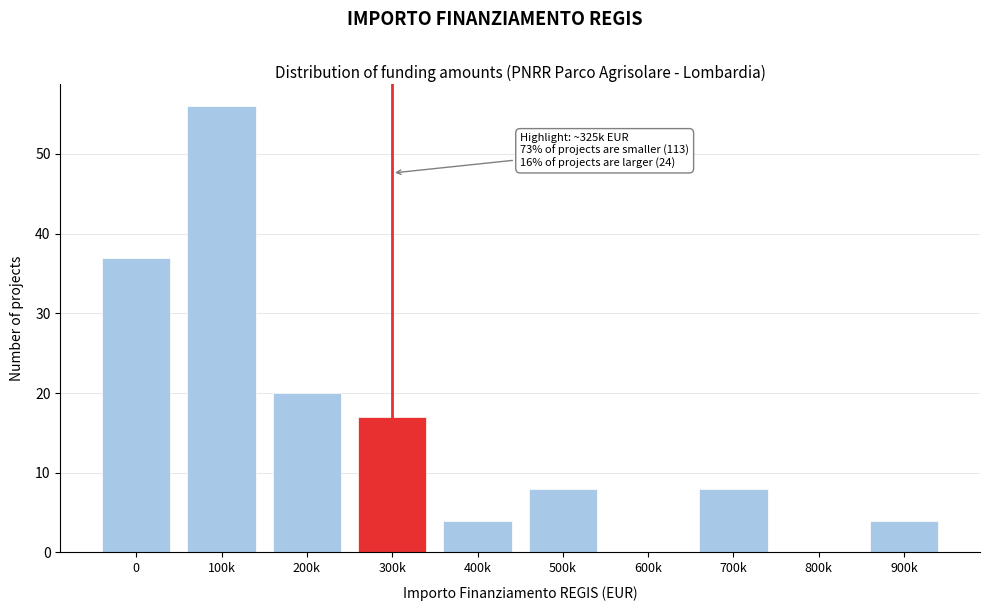

Reading right to left, transcribe all the data shown in this chart.

900k=4	800k=0	700k=8	600k=0	500k=8	400k=4	300k=17	200k=20	100k=56	0=37